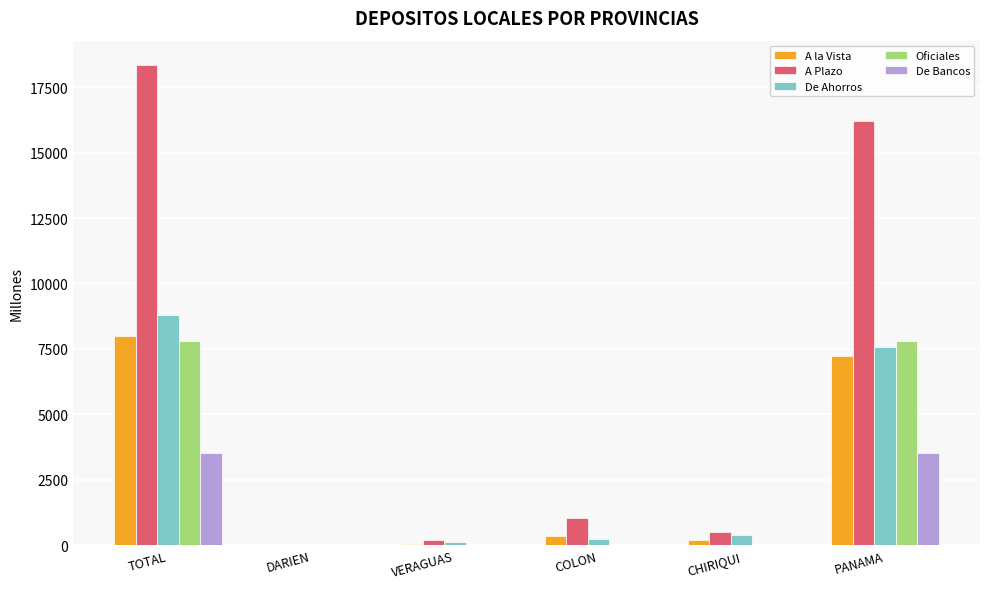

Between TOTAL and DARIEN, which series saw the biggest shift?

A Plazo